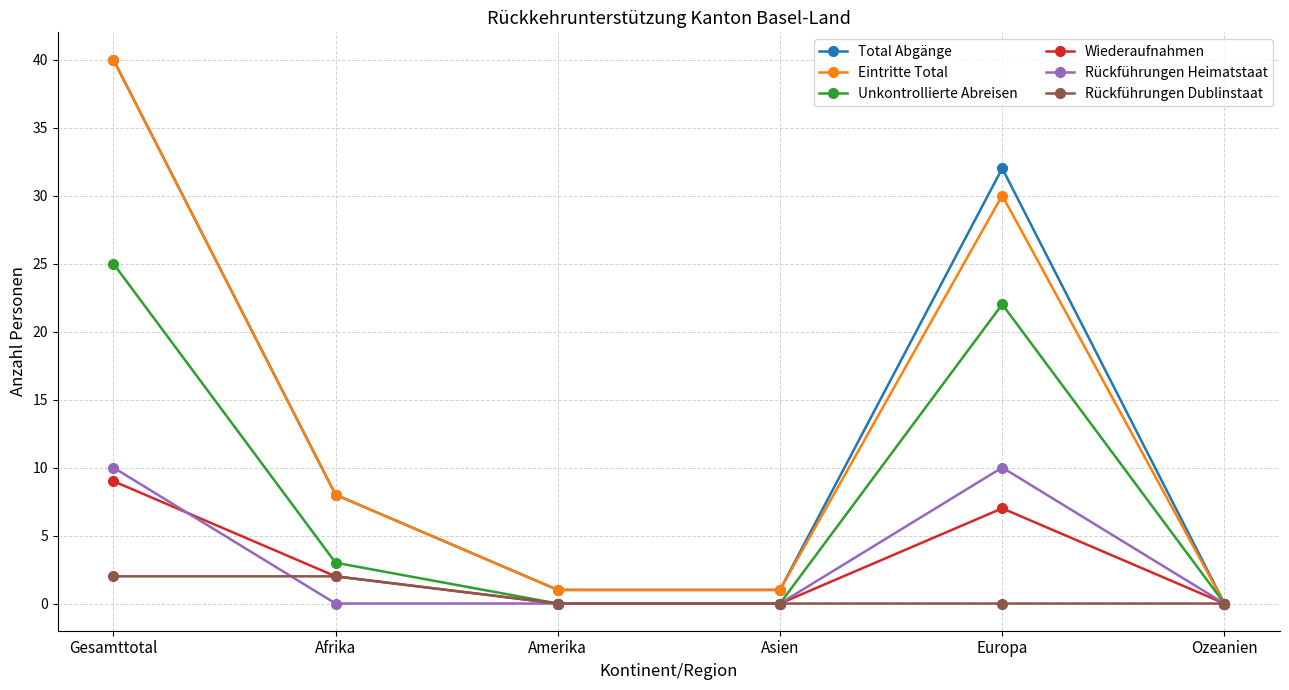

Rank the series at Europa from lowest to highest value.

Rückführungen Dublinstaat, Wiederaufnahmen, Rückführungen Heimatstaat, Unkontrollierte Abreisen, Eintritte Total, Total Abgänge